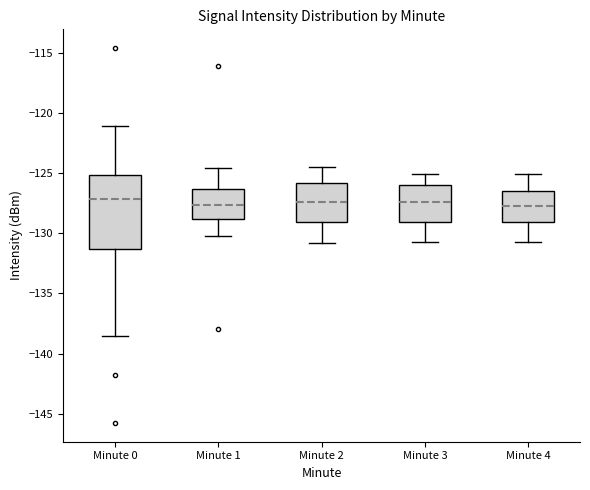

Where does the median line of the box for Minute 2 sit on the y-axis? The values are not printed on the chart, so give them approximately, as read against the axis.

-127.5